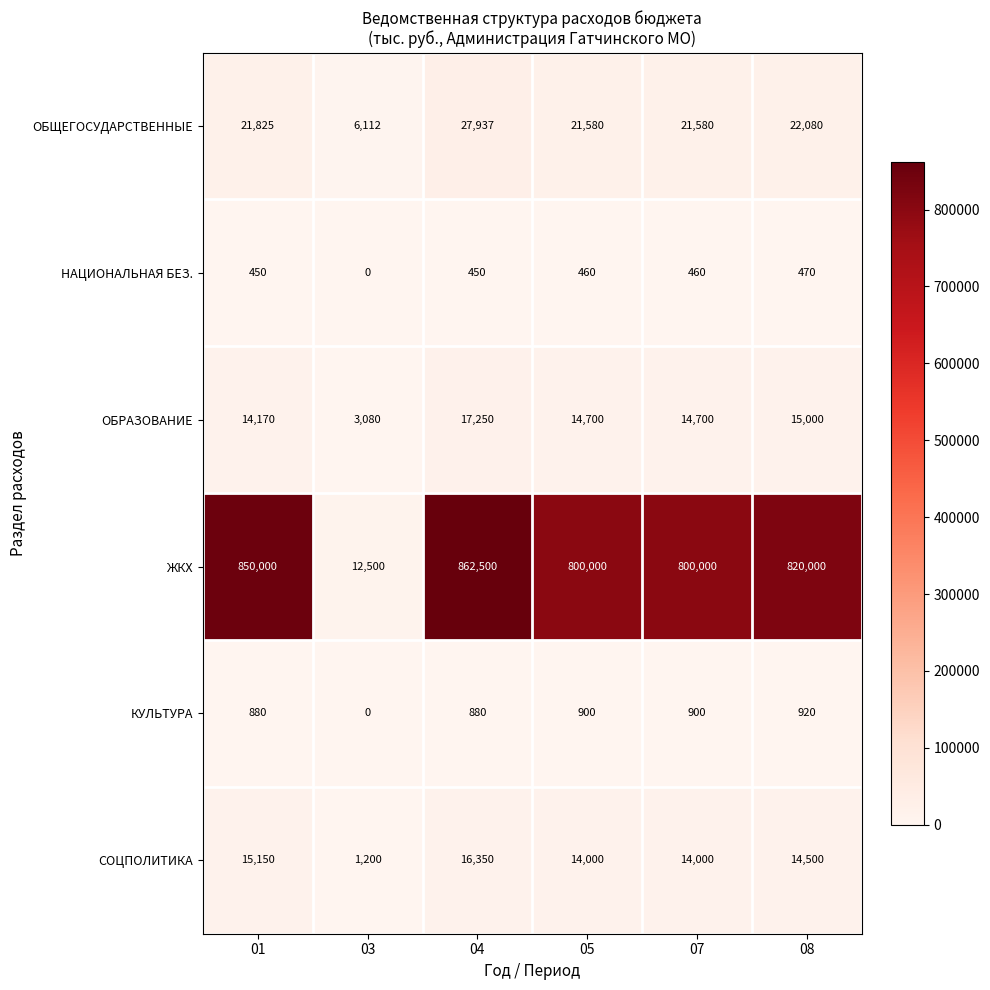

Rank the series by their maximum value, from lowest to highest.

НАЦИОНАЛЬНАЯ БЕЗ., КУЛЬТУРА, СОЦПОЛИТИКА, ОБРАЗОВАНИЕ, ОБЩЕГОСУДАРСТВЕННЫЕ, ЖКХ